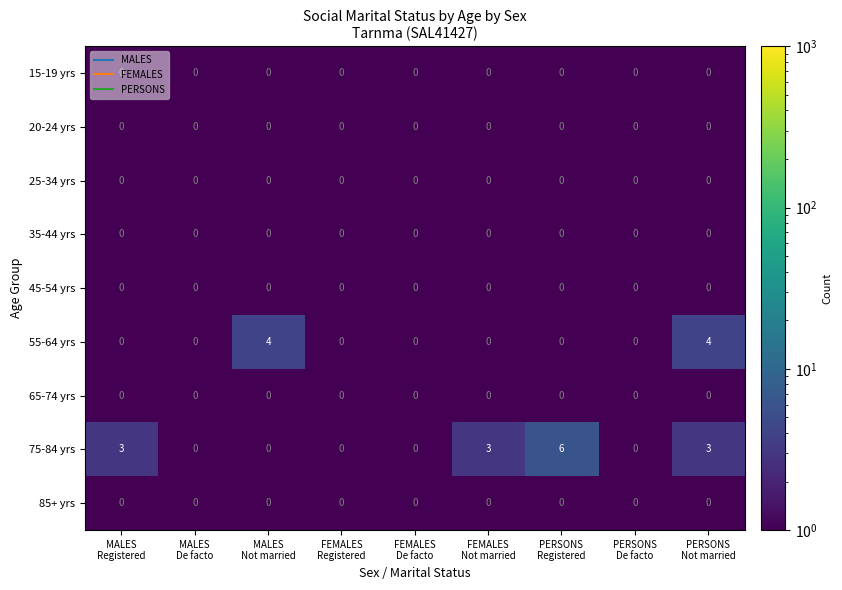

What is the sum of all 55-64 yrs values?

8